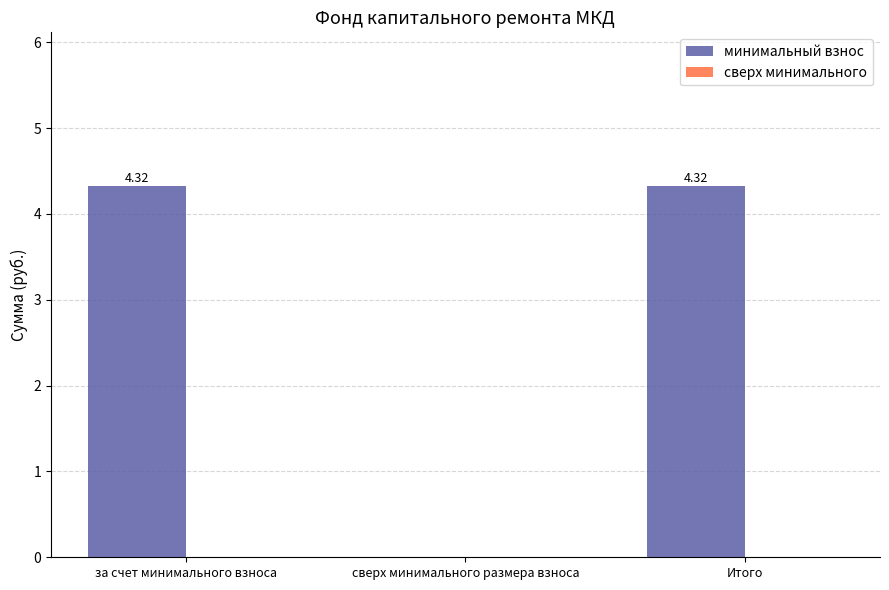

At which label is the value closest to 2?

сверх минимального размера взноса